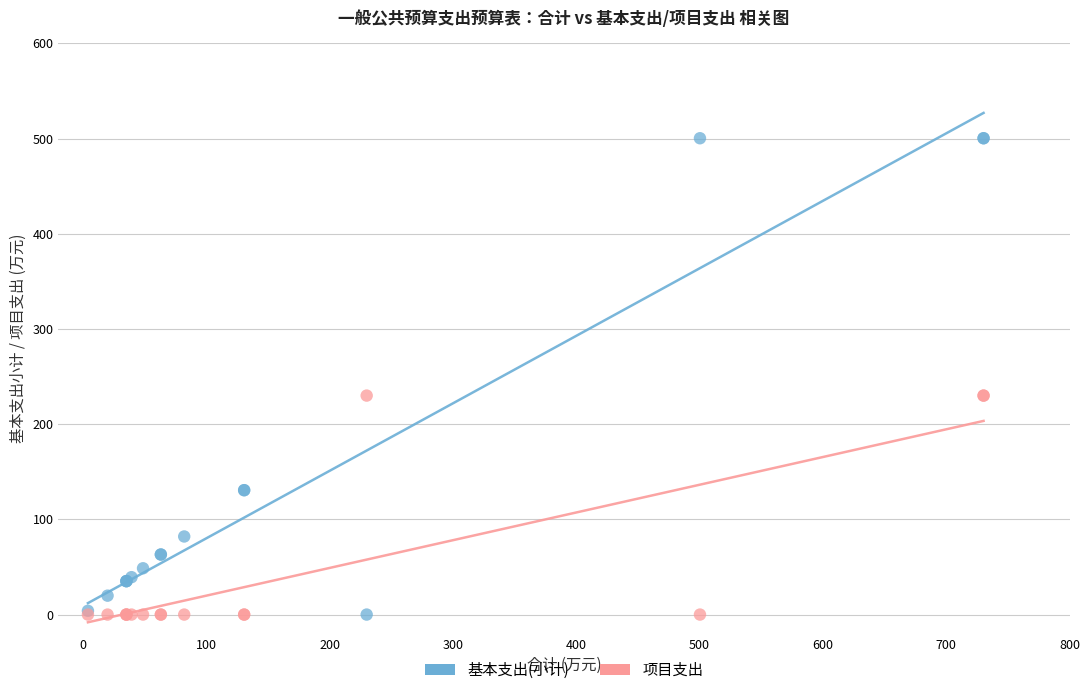

Which series reaches the maximum Y coordinate?

基本支出(小计)